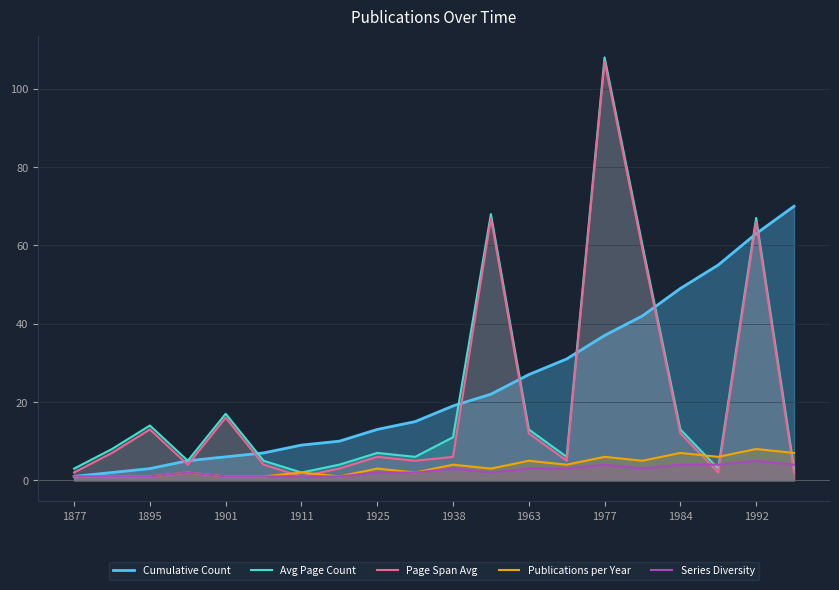

What is the spread (max minus min) of values at 1911?

8